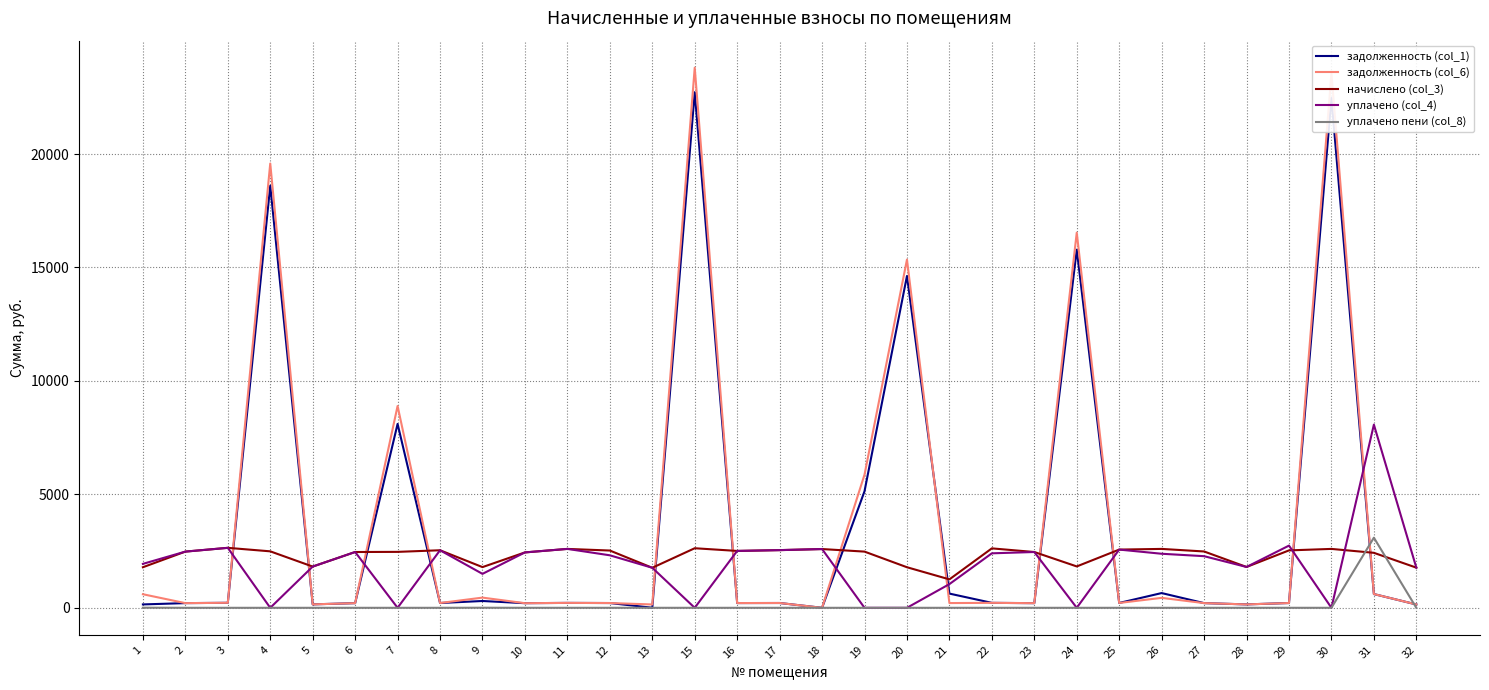

True or false: задолженность (col_1) and начислено (col_3) cross at least once.

True